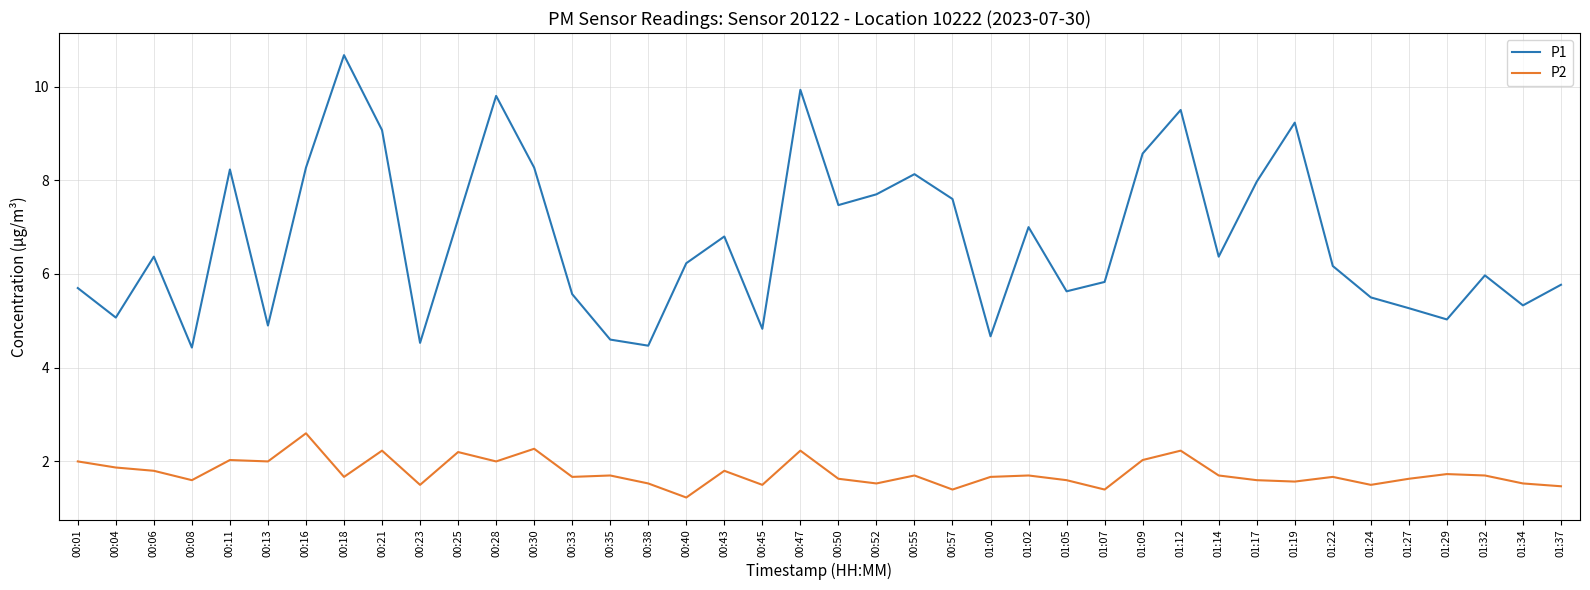

True or false: P1 and P2 cross at least once.

False